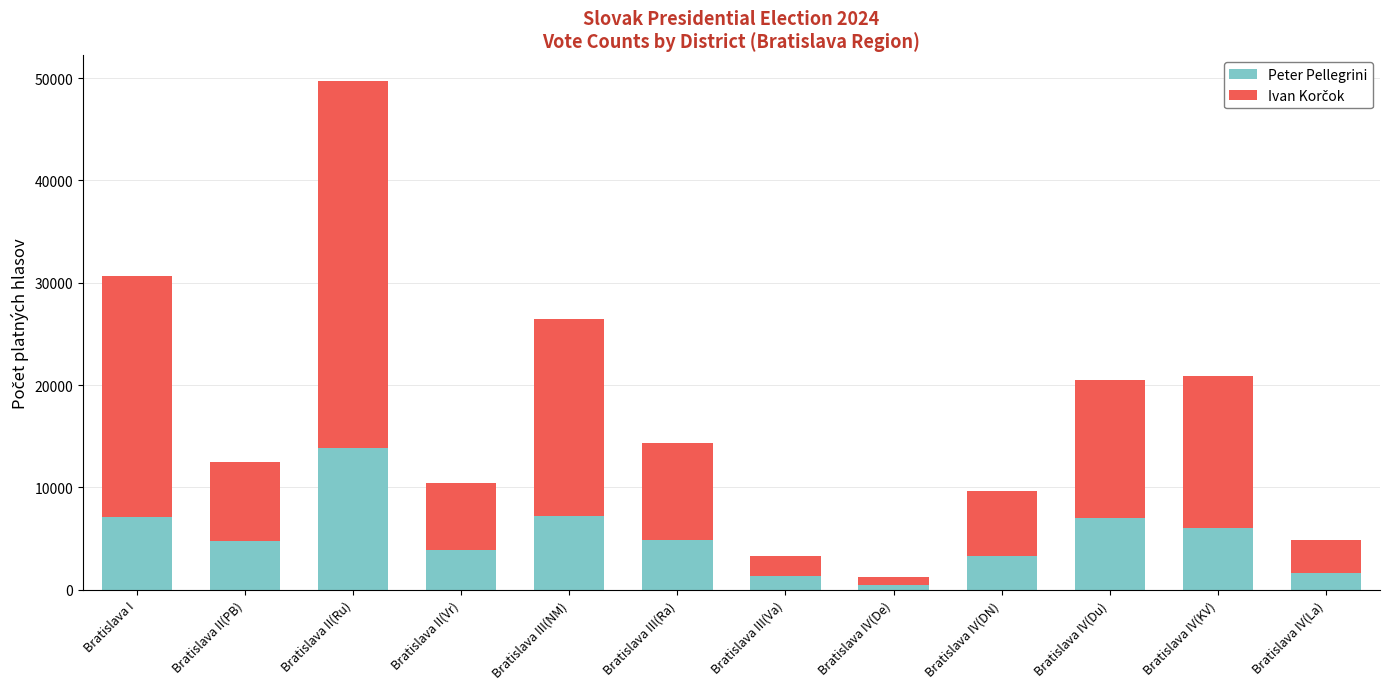

What is the difference between the second highest and minimum values in the Peter Pellegrini series?

6816